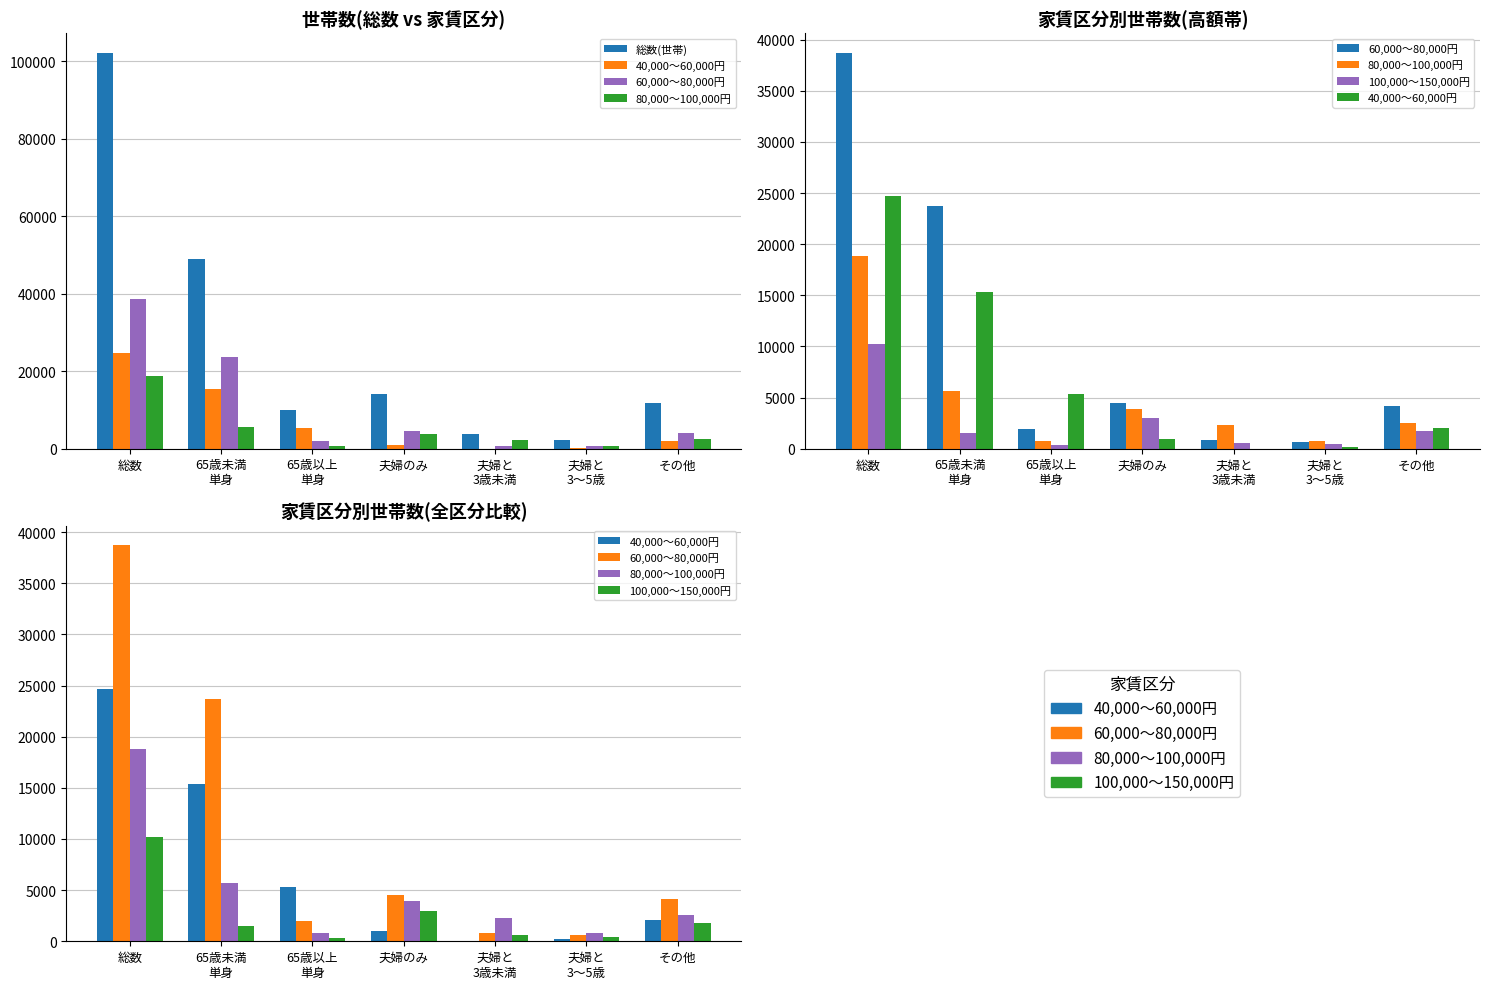

What is the highest value of the 60,000～80,000円 series?

38700